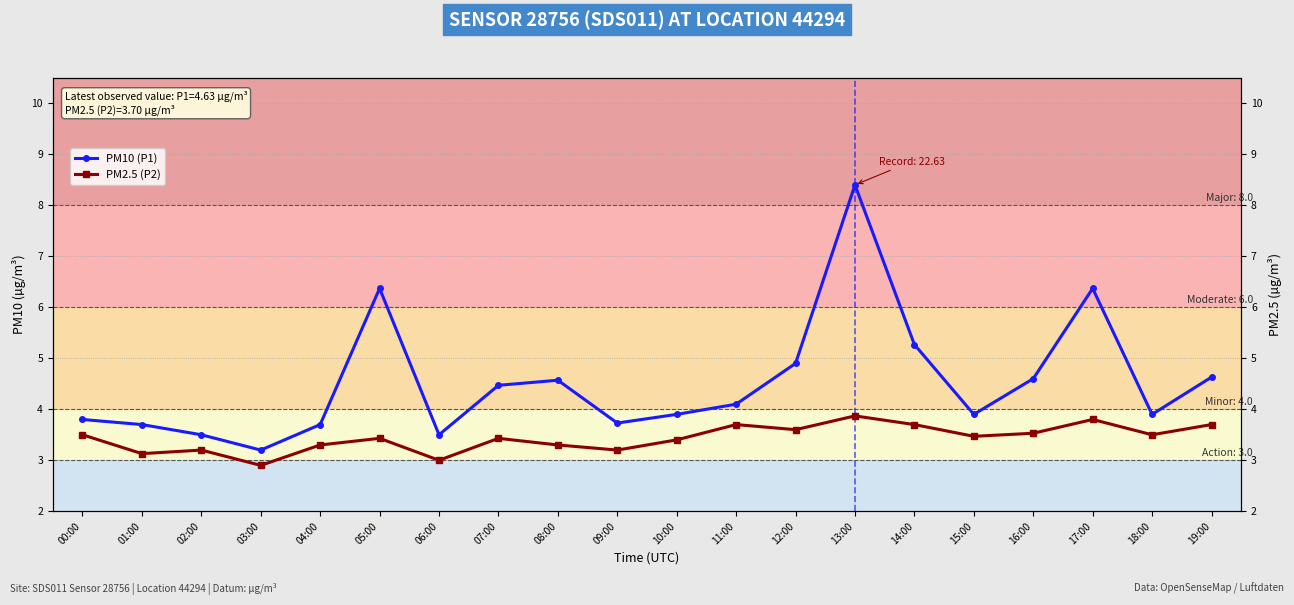

Rank the series by their average value, from lowest to highest.

PM2.5 (P2), PM10 (P1)